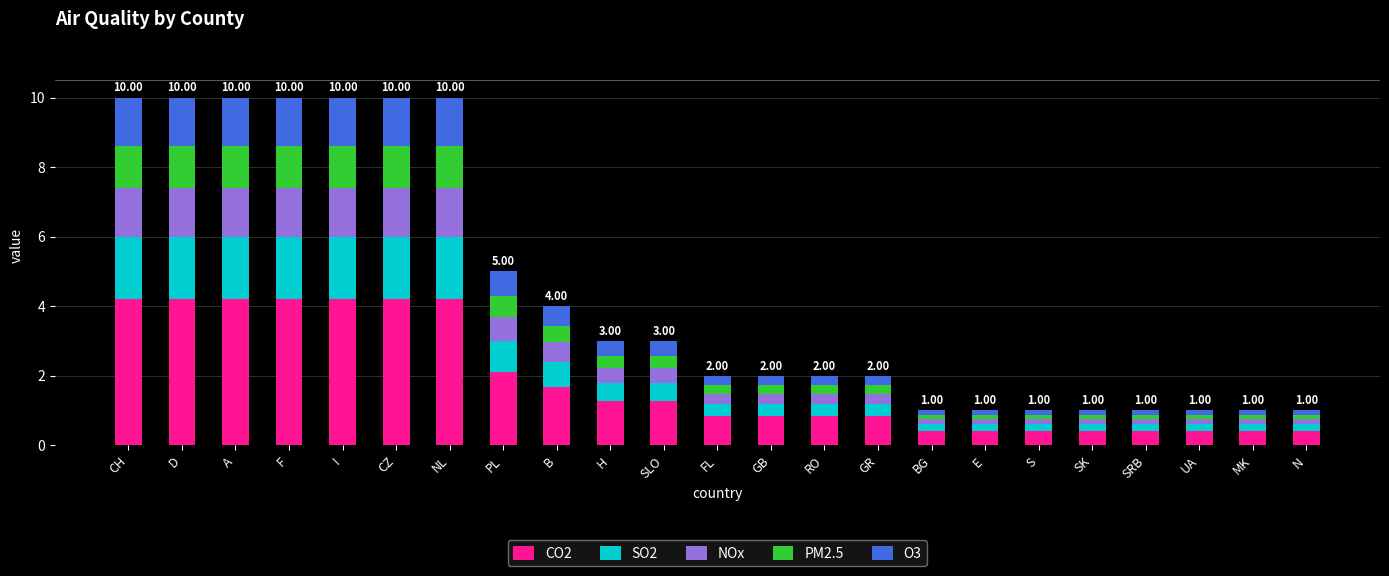

What is the sum of the CO2 values at CZ and F?

8.4